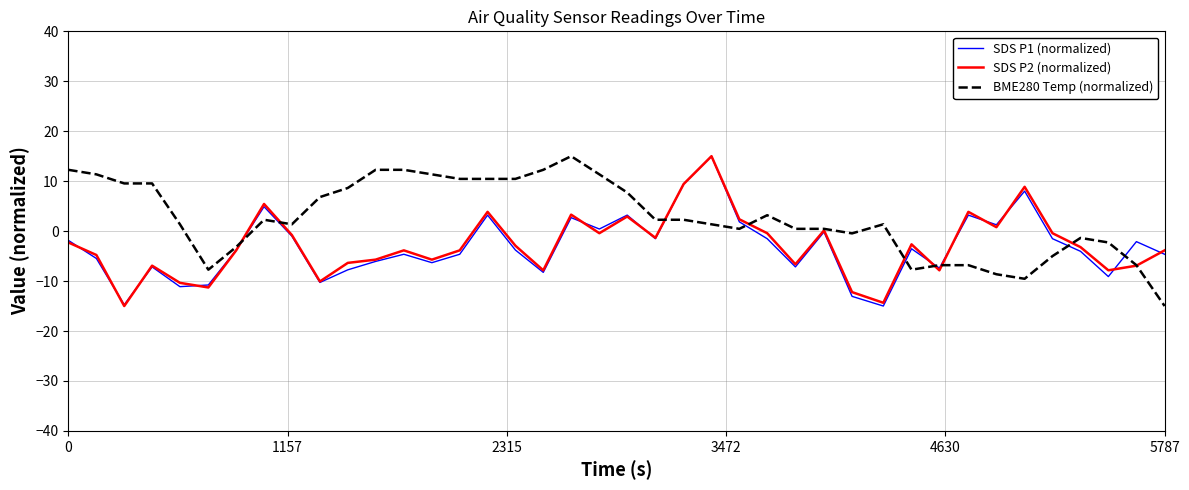

Which series has the largest total across all categories?

BME280 Temp (normalized)